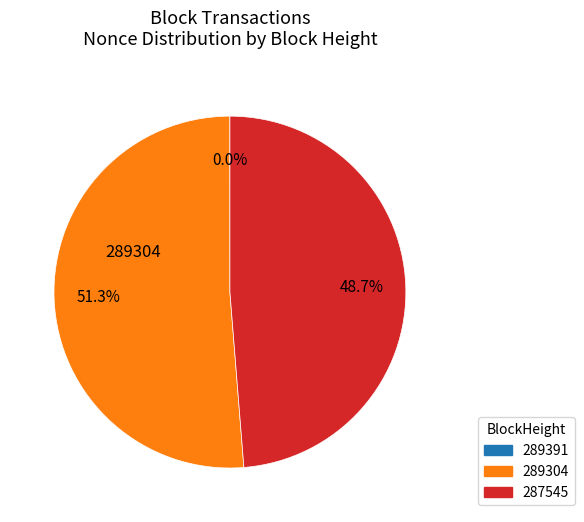

Does any single category account for the majority?

Yes